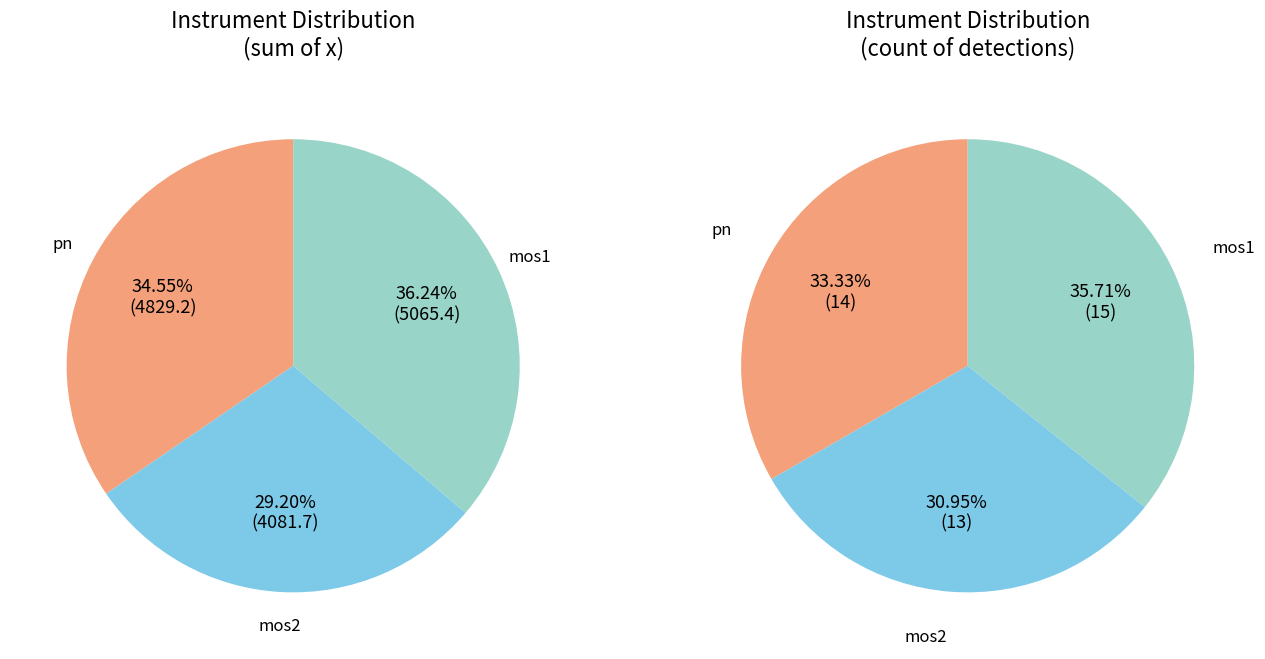

How many segments does this pie chart have?

3